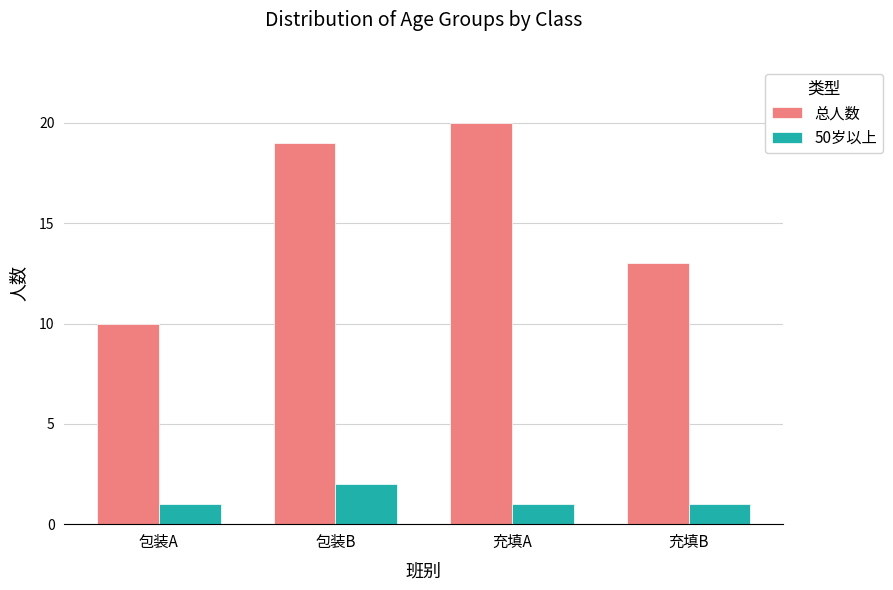

Rank the categories by 总人数 value from lowest to highest.

包装A, 充填B, 包装B, 充填A